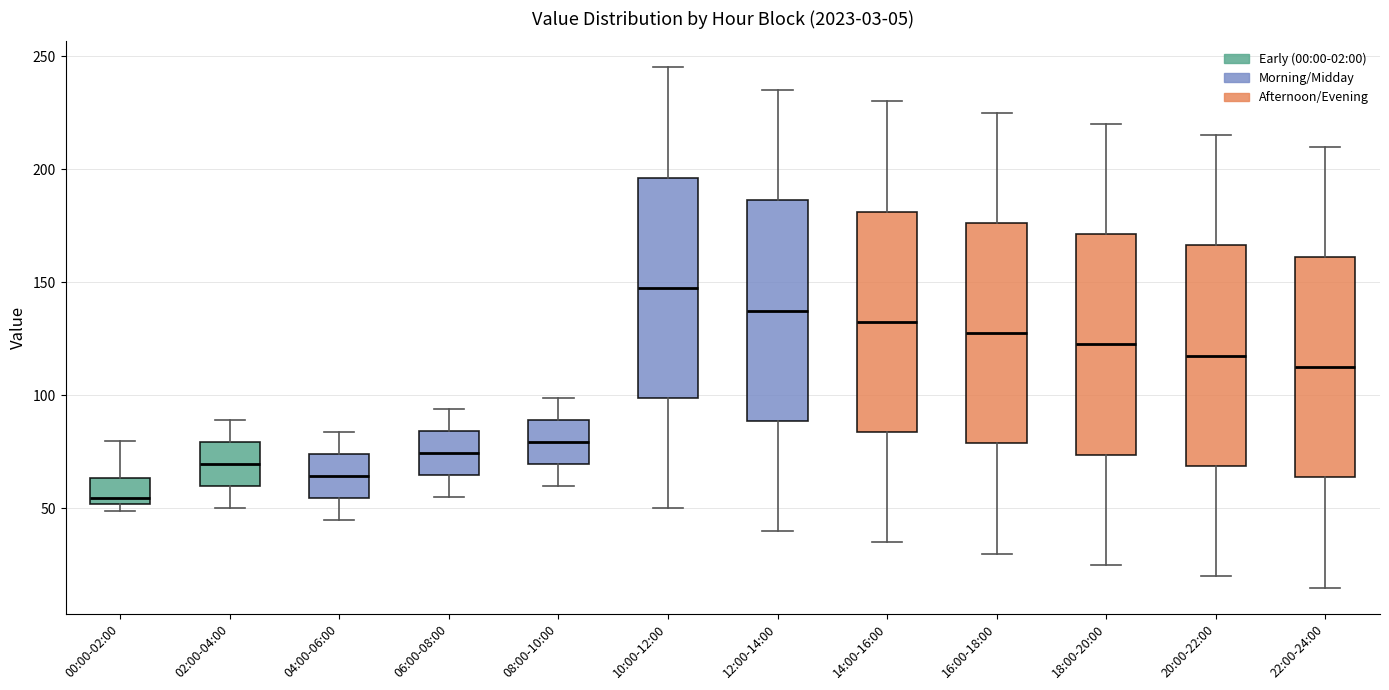

Which box has the lowest median line?

00:00-02:00